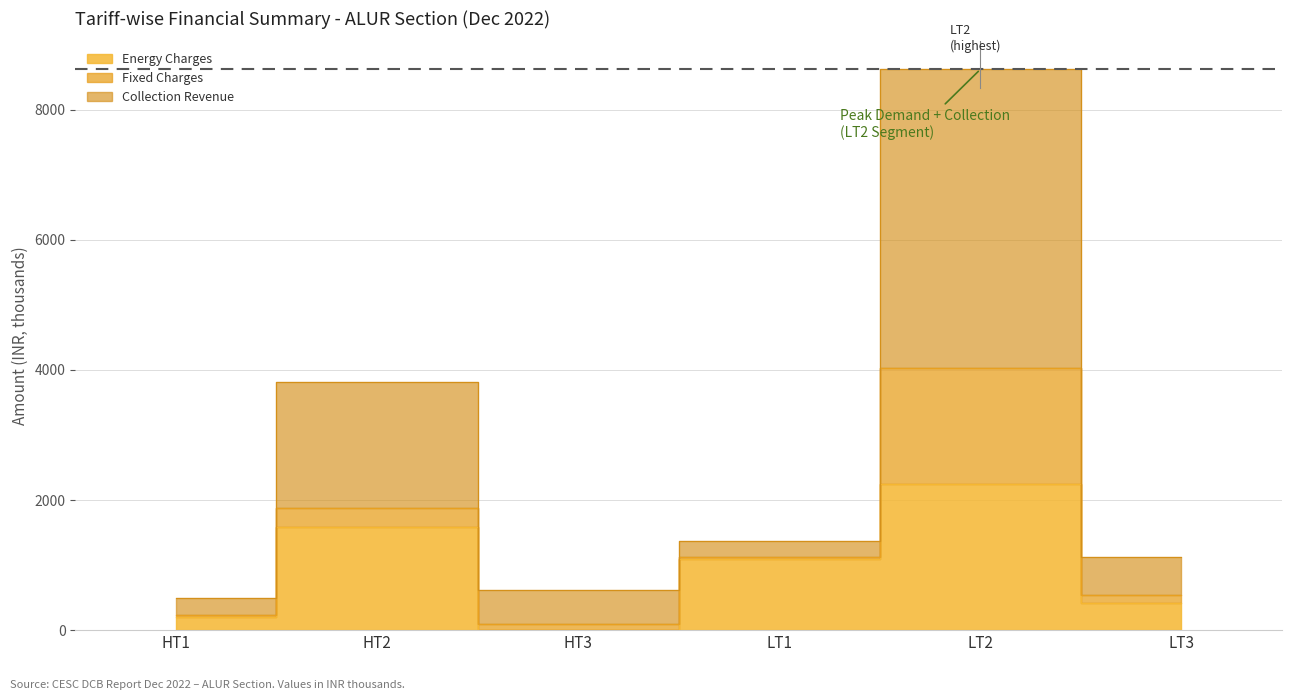

Reading left to right, list all the values displayed in this chart.

Energy Charges: HT1=208.0	HT2=1589.9	HT3=0.0	LT1=1090.5	LT2=2243.3	LT3=410.7
Collection Revenue: HT1=491.9	HT2=3814.9	HT3=617.8	LT1=1374.9	LT2=8619.4	LT3=1126.5
Demand Total: HT1=233.5	HT2=1884.9	HT3=102.0	LT1=1117.8	LT2=4033.7	LT3=535.9